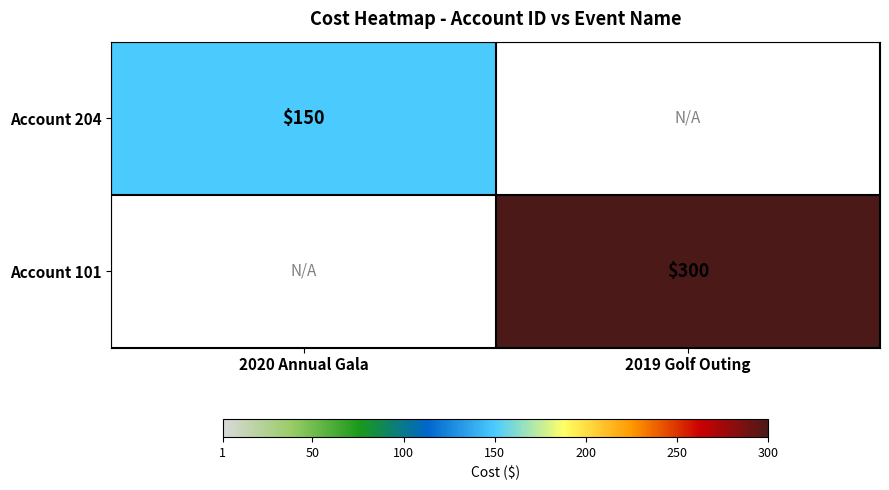

Is it true that Account 204 equals 150 at 2020 Annual Gala?

True